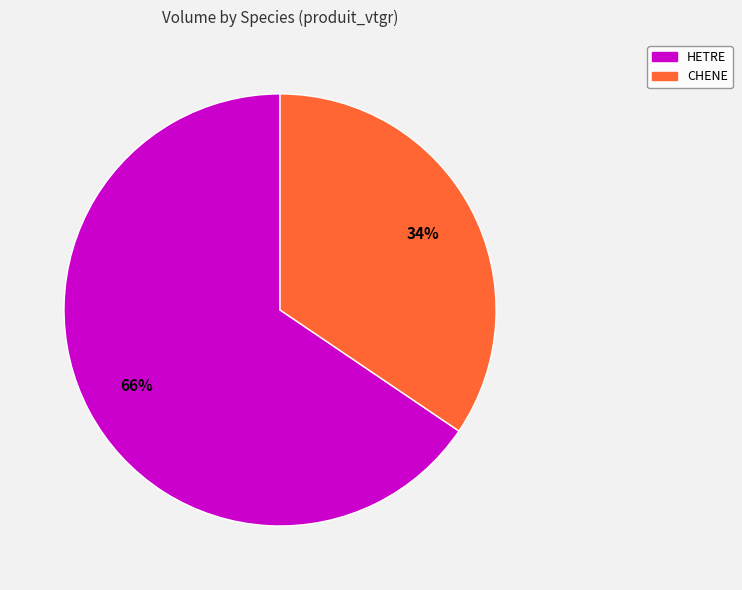

Count the number of slices in the pie.

2